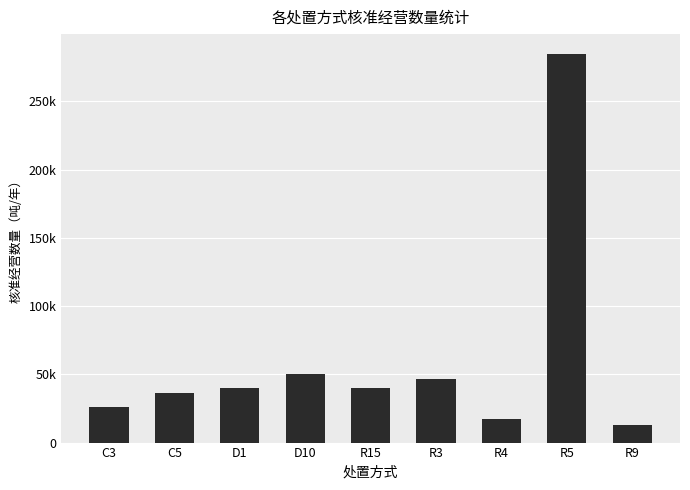

Does the chart contain stacked bars?

No